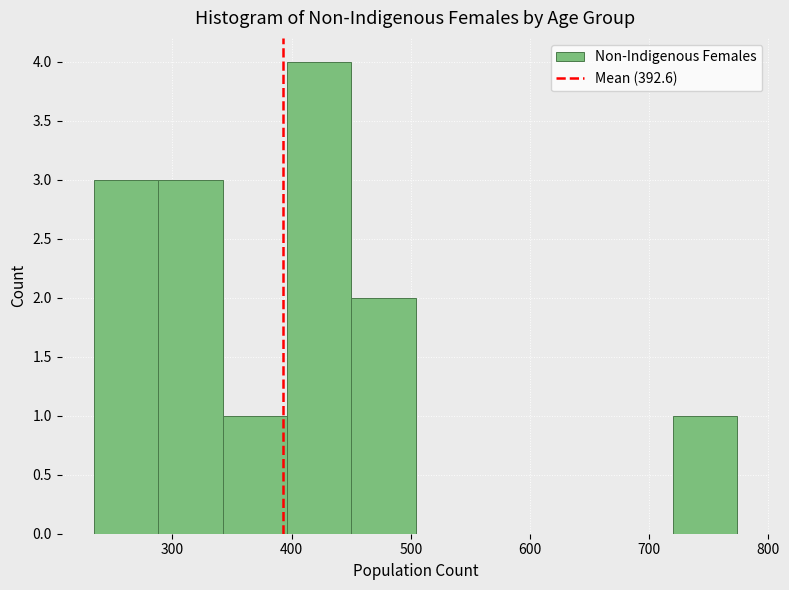

How tall is the bar that spans 288 to 342 on the x-axis? Neither the bar edges nor the heights are printed on the chart, so give them approximately, as read against the axes.

3